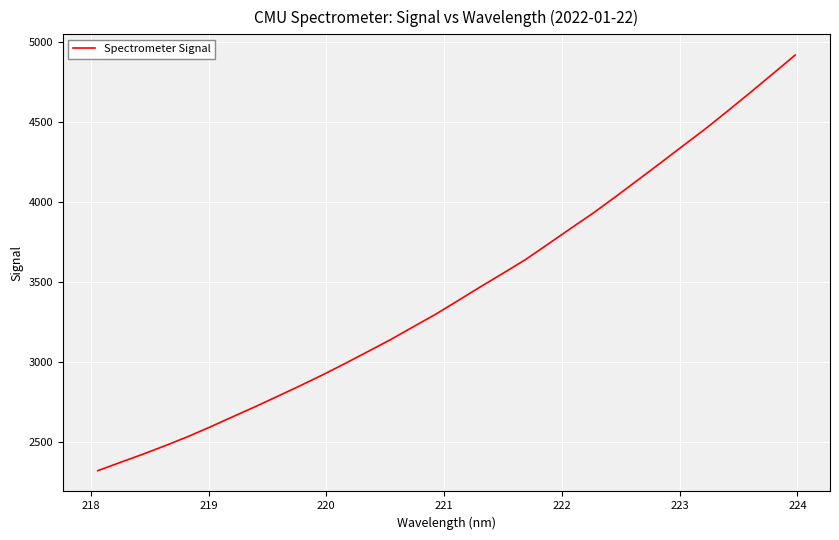

What is the difference between the maximum and minimum values?

2599.3